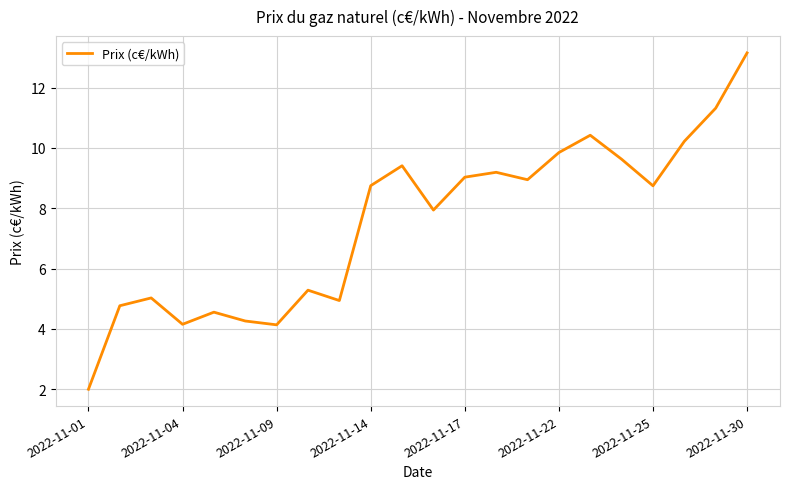

What is the greatest value displayed?

13.1